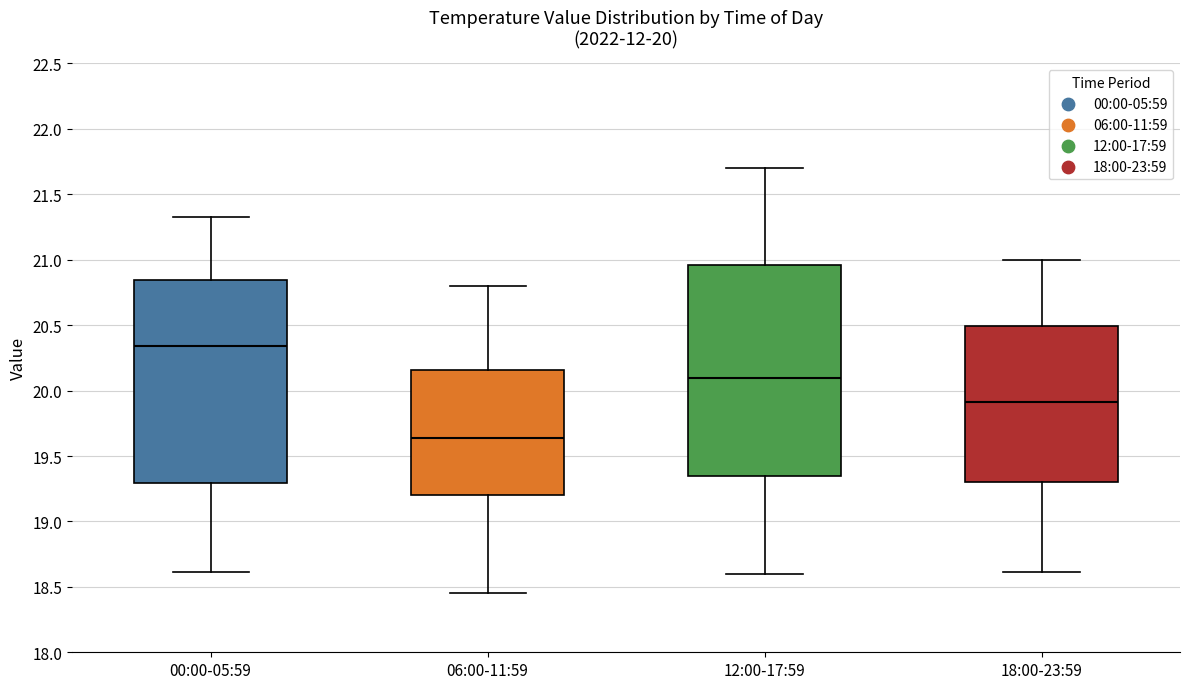

Which box's median line is the lowest?

06:00-11:59